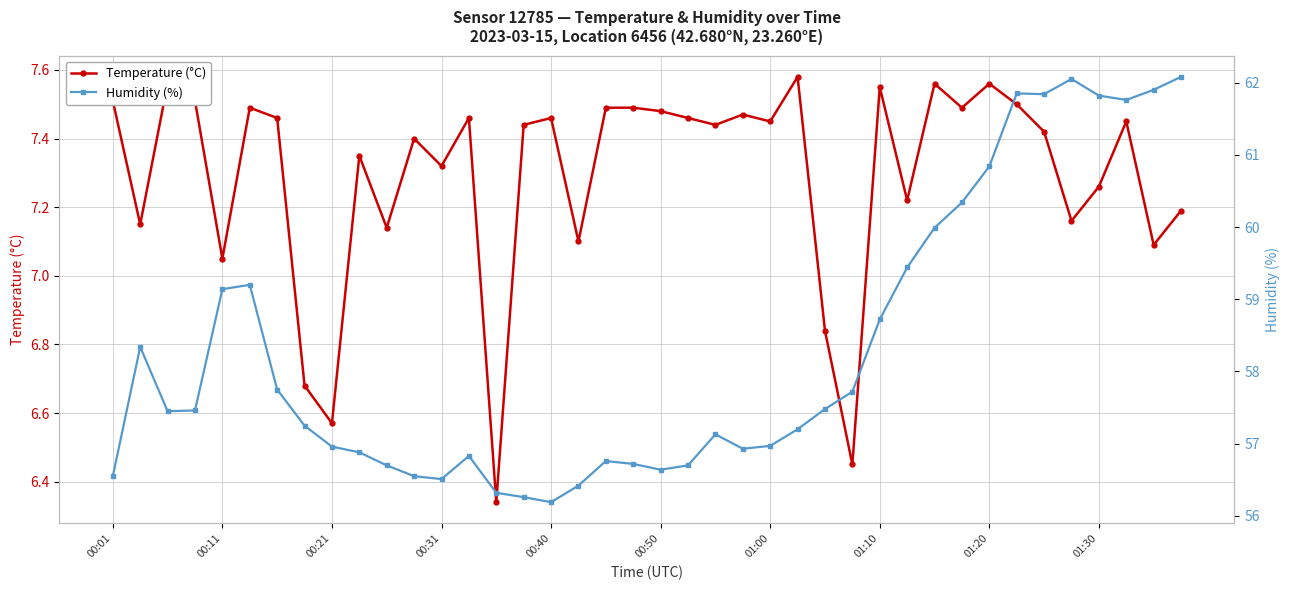

How many distinct data groups are displayed?

2